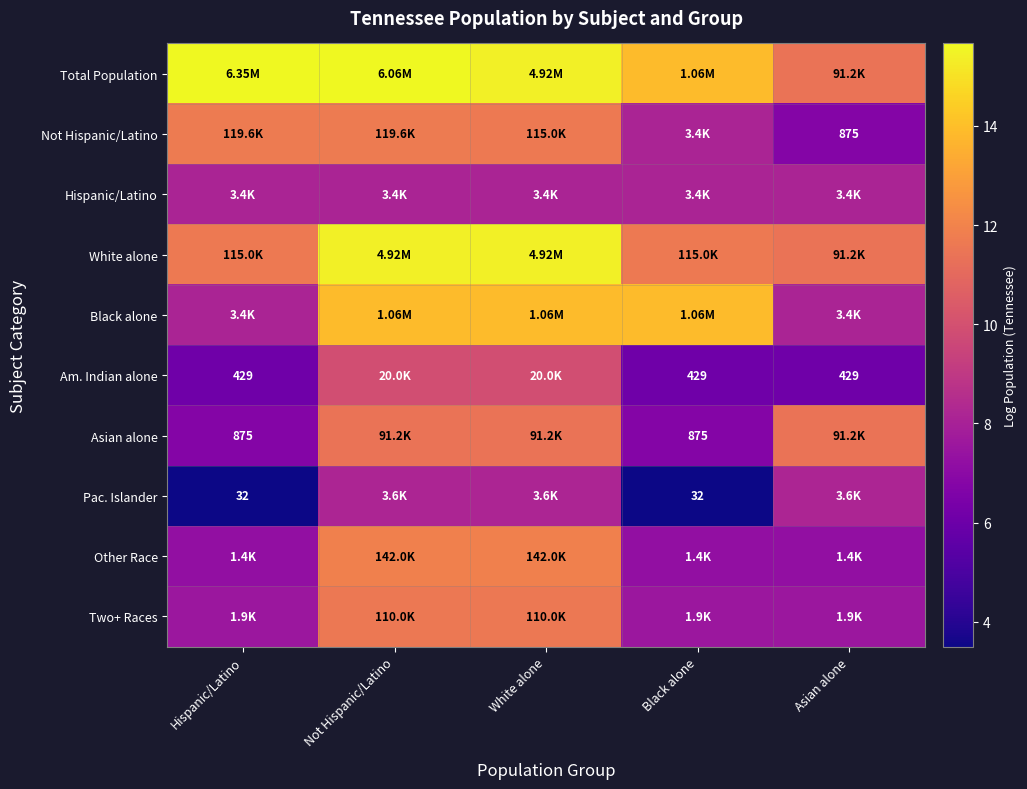

Is the value of Asian alone at Black alone greater than the value of Am. Indian alone at Hispanic/Latino?

Yes